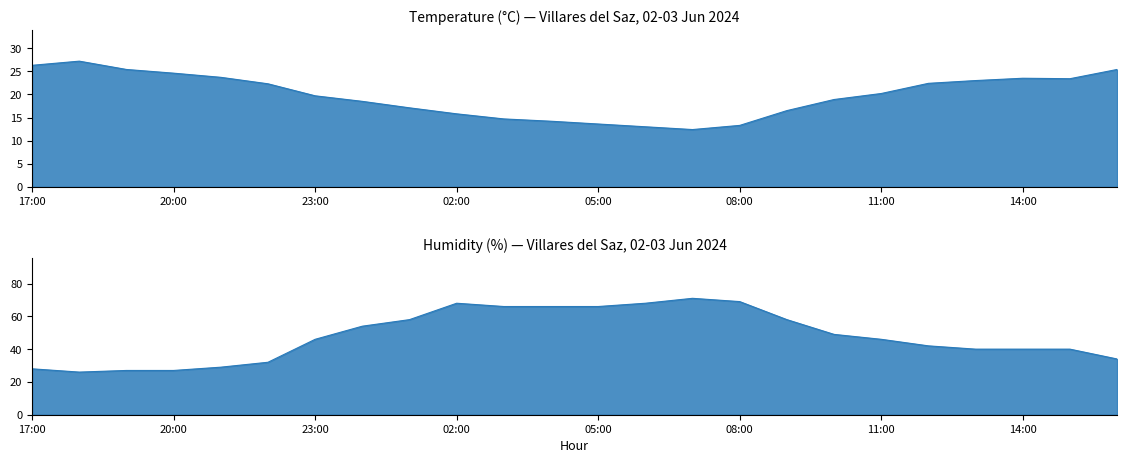

After their last crossing, which series has the higher values: Temperature (°C) or Humidity (%)?

Humidity (%)